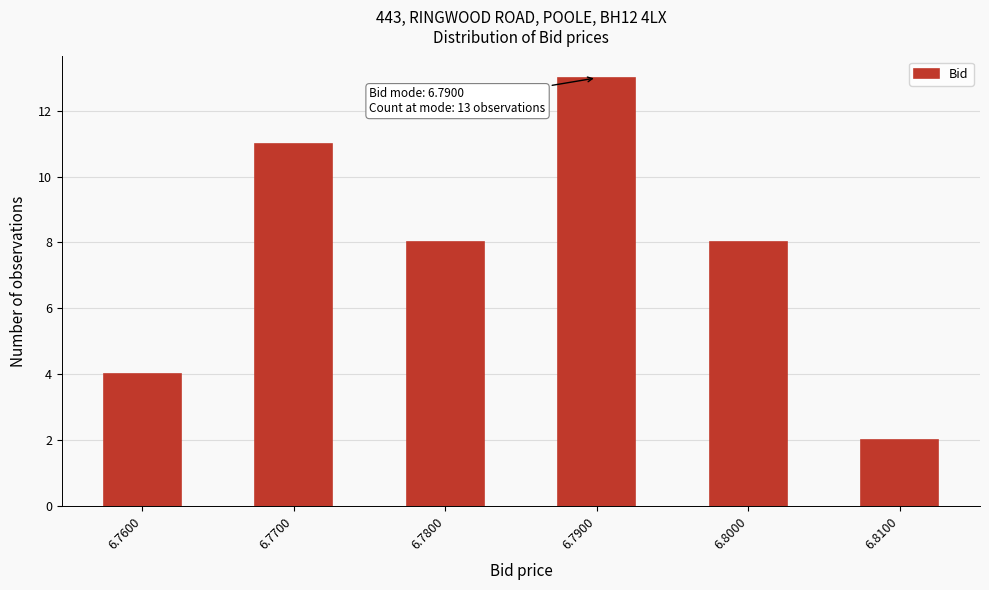

Reading left to right, list all the values displayed in this chart.

4	11	8	13	8	2